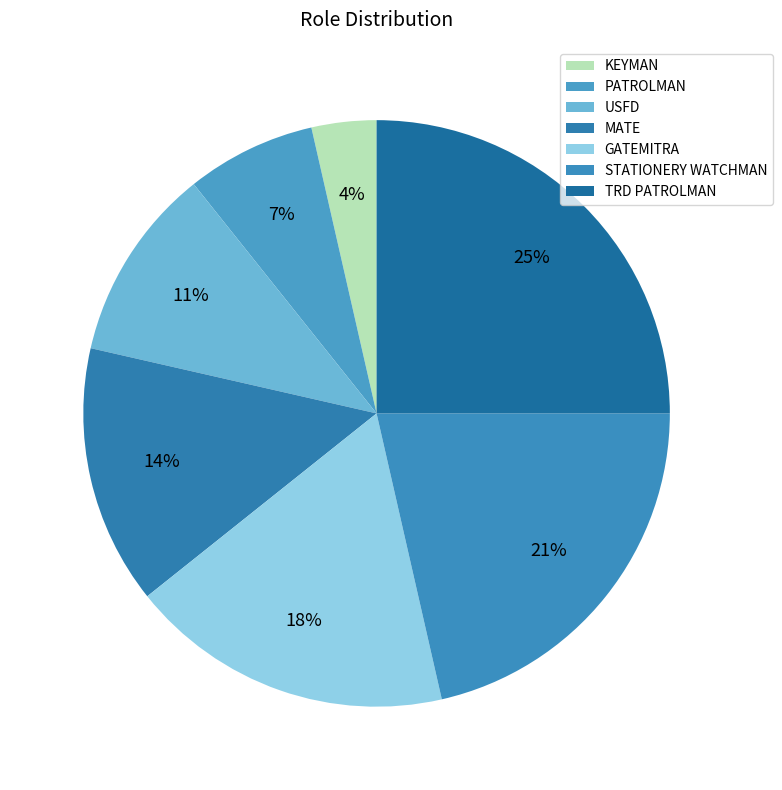

What is the change in value from KEYMAN to USFD?

+2